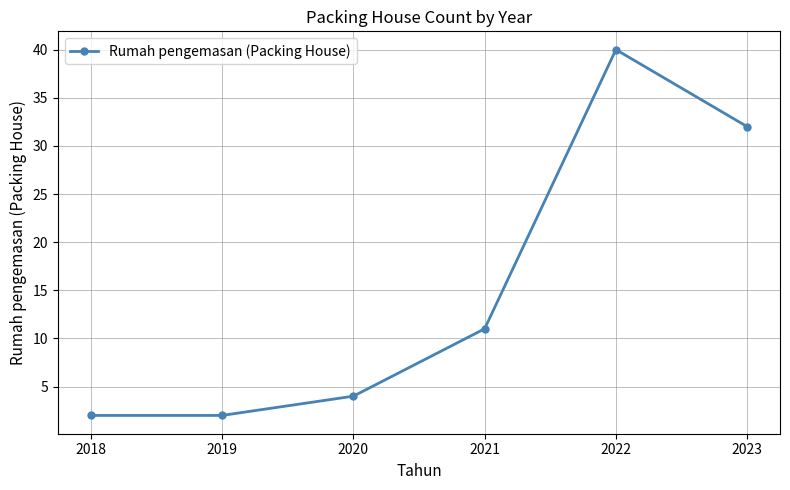

Where is the data nearest to the value 21?

2021